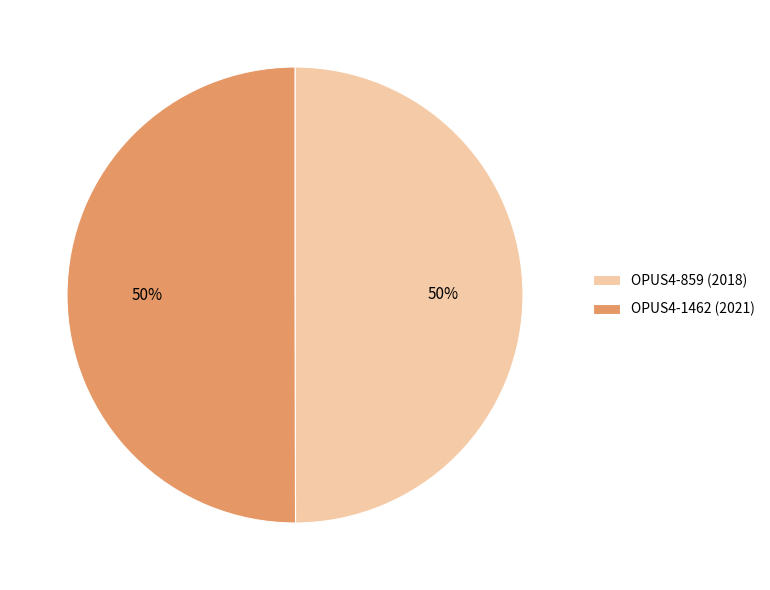

What percentage is the OPUS4-1462 slice, to the nearest percent?

50%